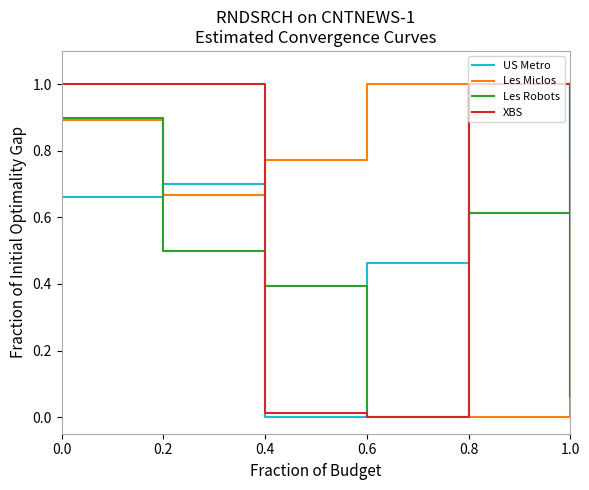

How many interior local valleys does the Les Robots series have?

1